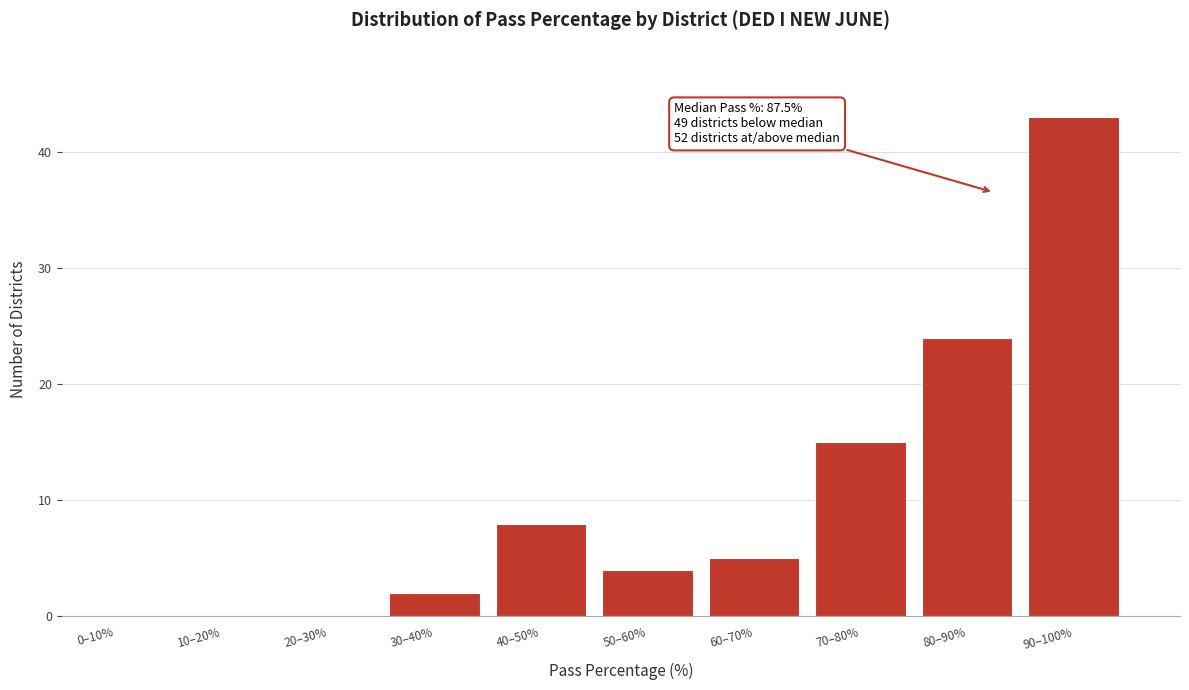

Reading left to right, list all the values displayed in this chart.

0–10%=0	10–20%=0	20–30%=0	30–40%=2	40–50%=8	50–60%=4	60–70%=5	70–80%=15	80–90%=24	90–100%=43